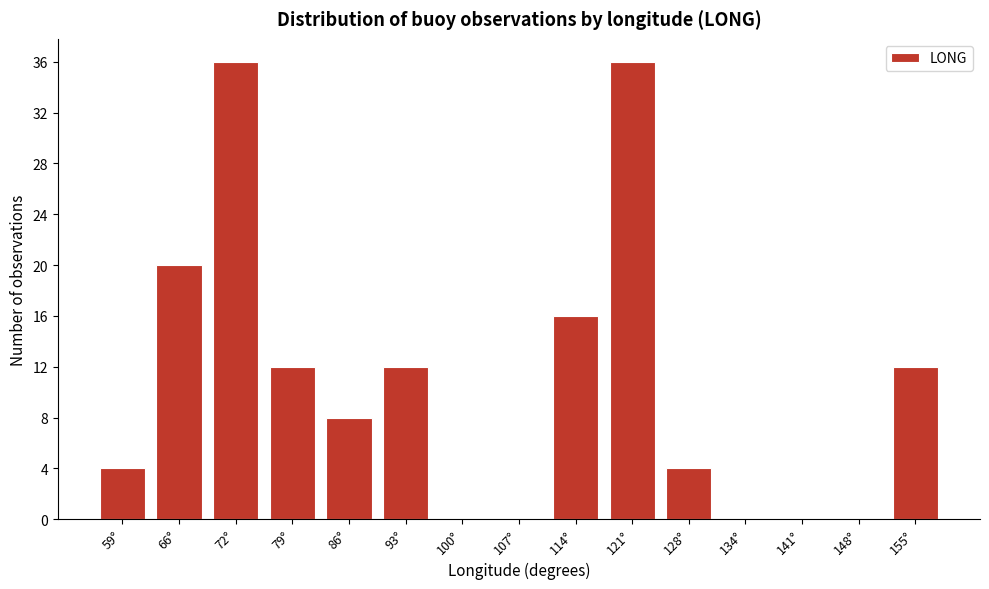

Reading left to right, transcribe all the data shown in this chart.

59°=4	66°=20	72°=36	79°=12	86°=8	93°=12	100°=0	107°=0	114°=16	121°=36	128°=4	134°=0	141°=0	148°=0	155°=12